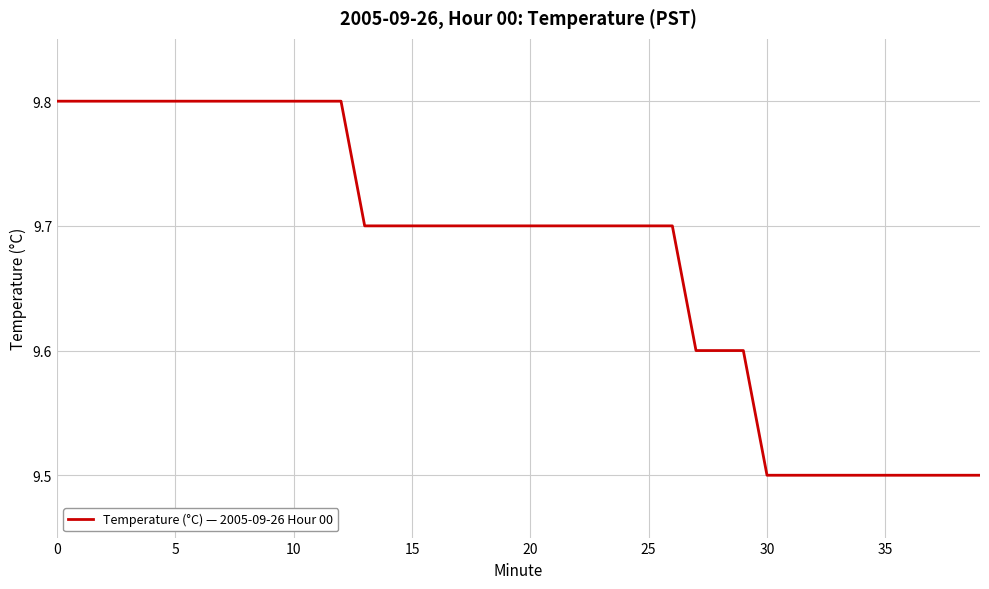

What is the maximum value shown in the chart?

9.8